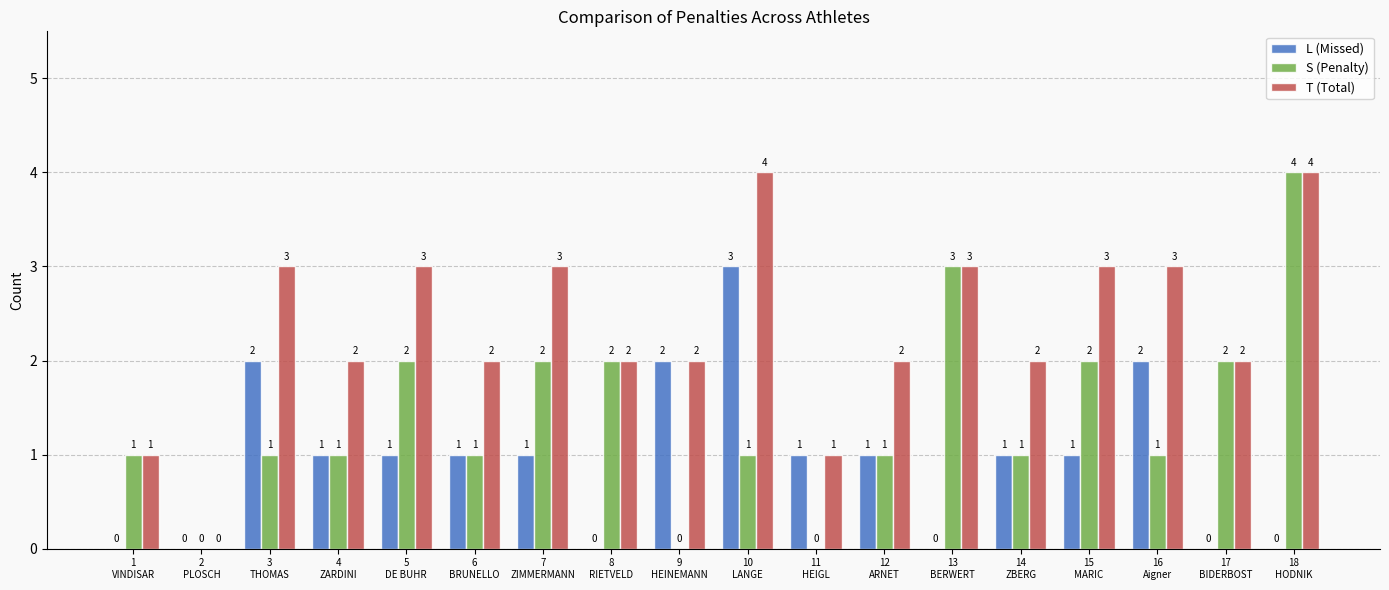

The L (Missed) series shows 1 at 5
DE BUHR. True or false?

True